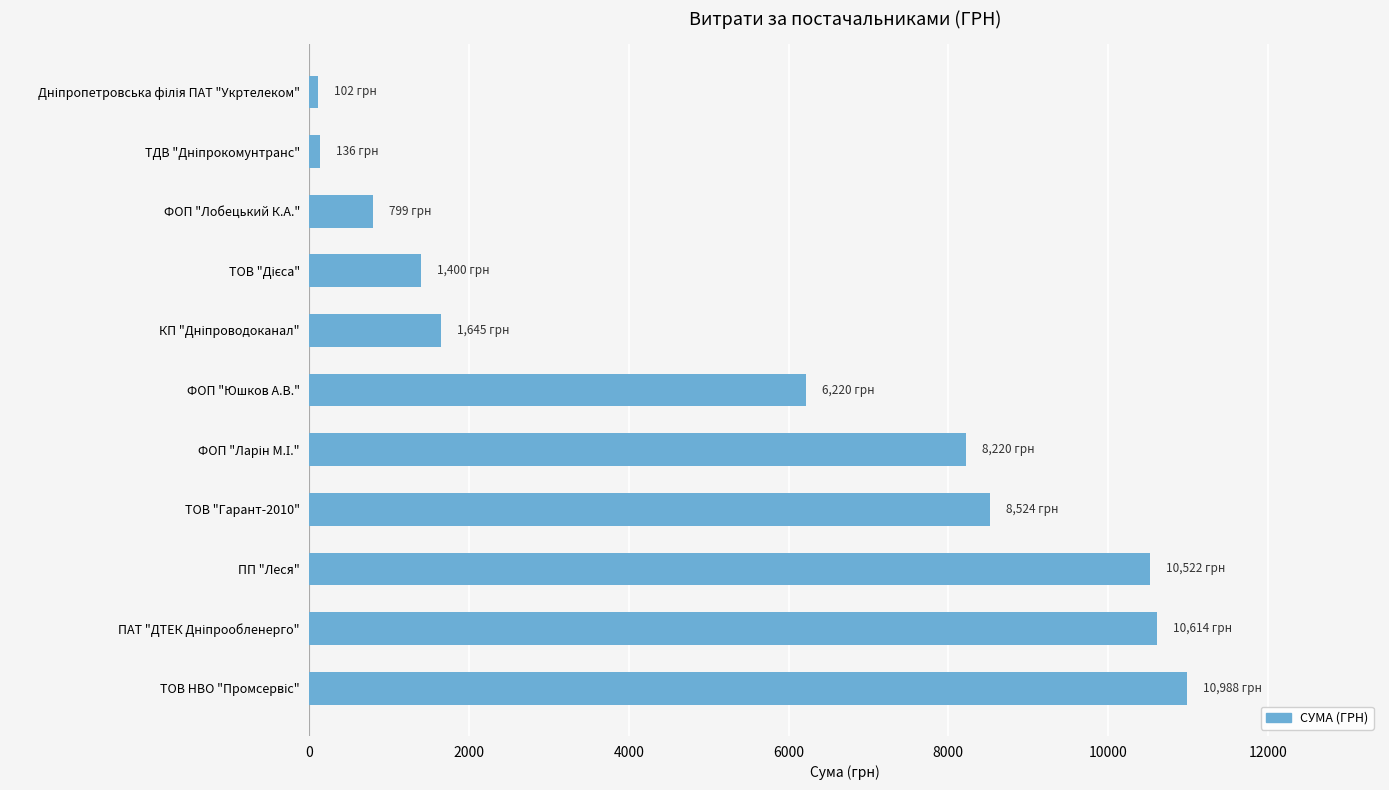

The value at ФОП "Юшков А.В." is 6220.0. True or false?

True